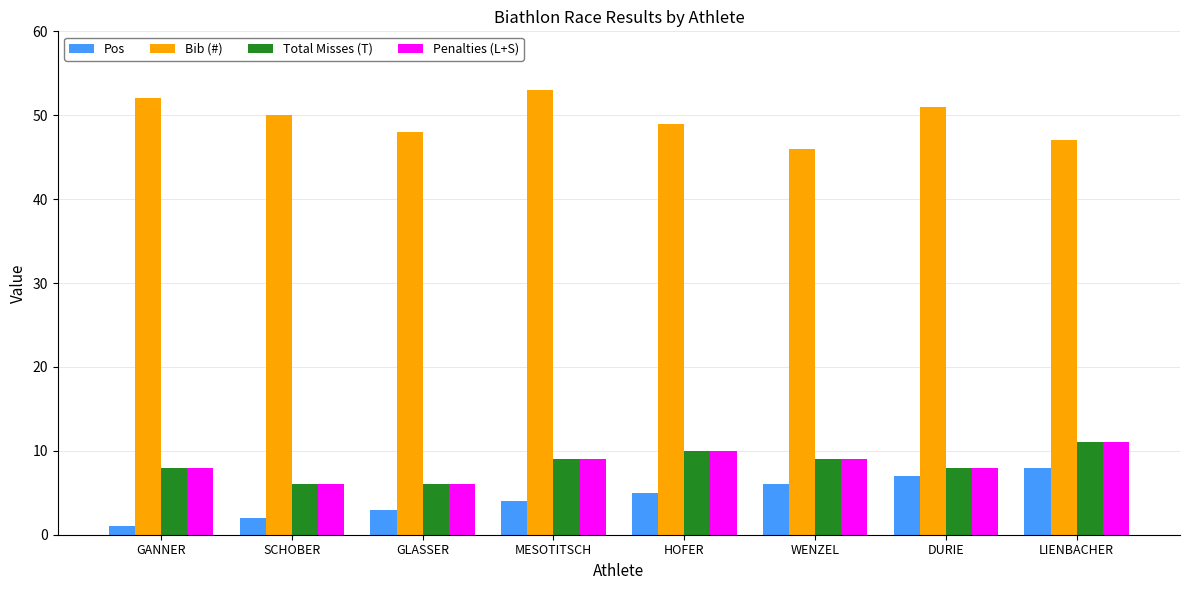

Between DURIE and LIENBACHER, which series saw the biggest shift?

Bib (#)